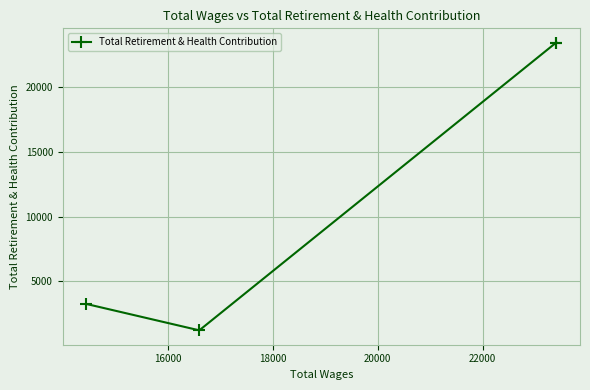

What is the value of the 2nd point from the left?

1221